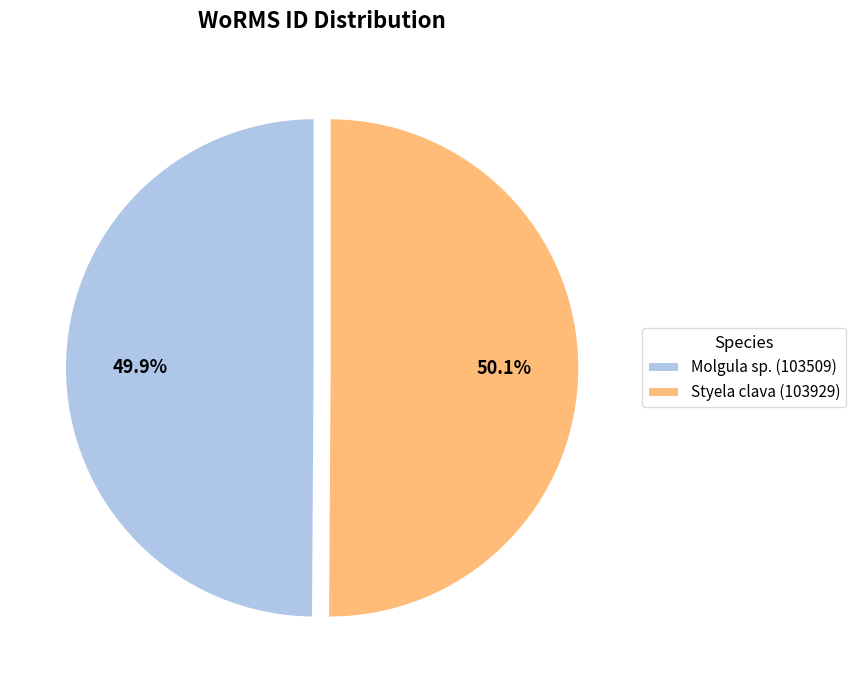

To the nearest percent, what is the combined percentage of Molgula sp. and Styela clava?

100%